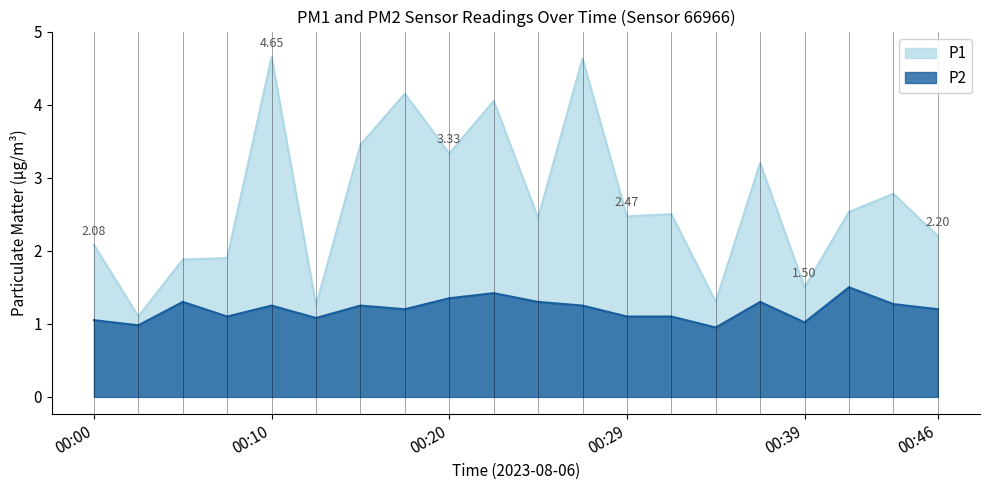

How many lines are shown in the chart?

2